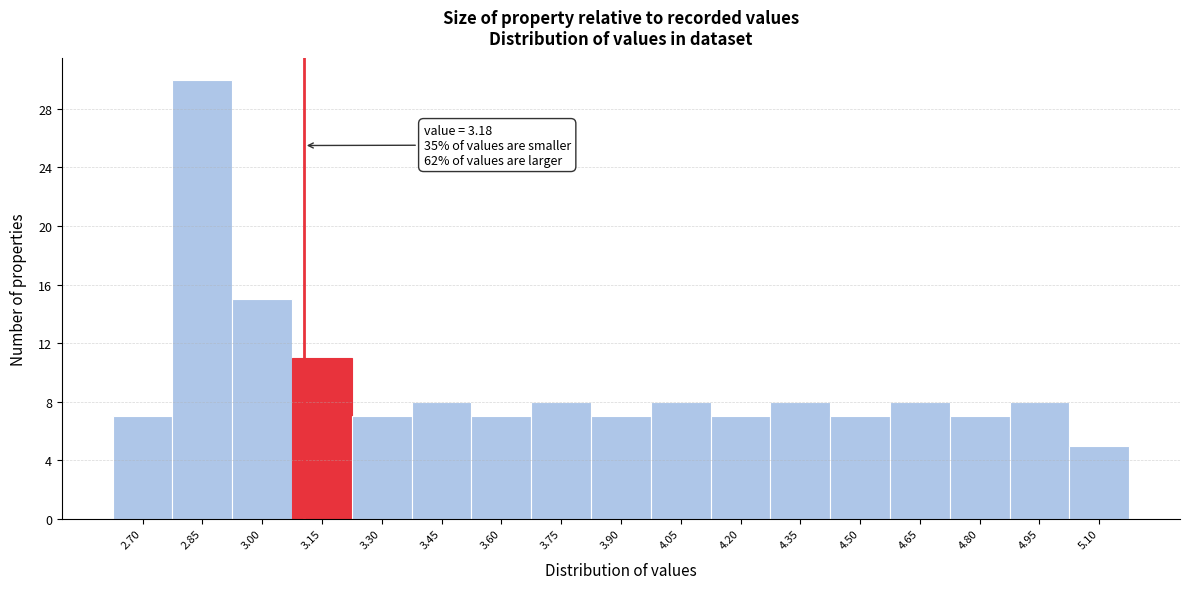

Reading left to right, list all the values displayed in this chart.

2.70=7	2.85=30	3.00=15	3.15=11	3.30=7	3.45=8	3.60=7	3.75=8	3.90=7	4.05=8	4.20=7	4.35=8	4.50=7	4.65=8	4.80=7	4.95=8	5.10=5